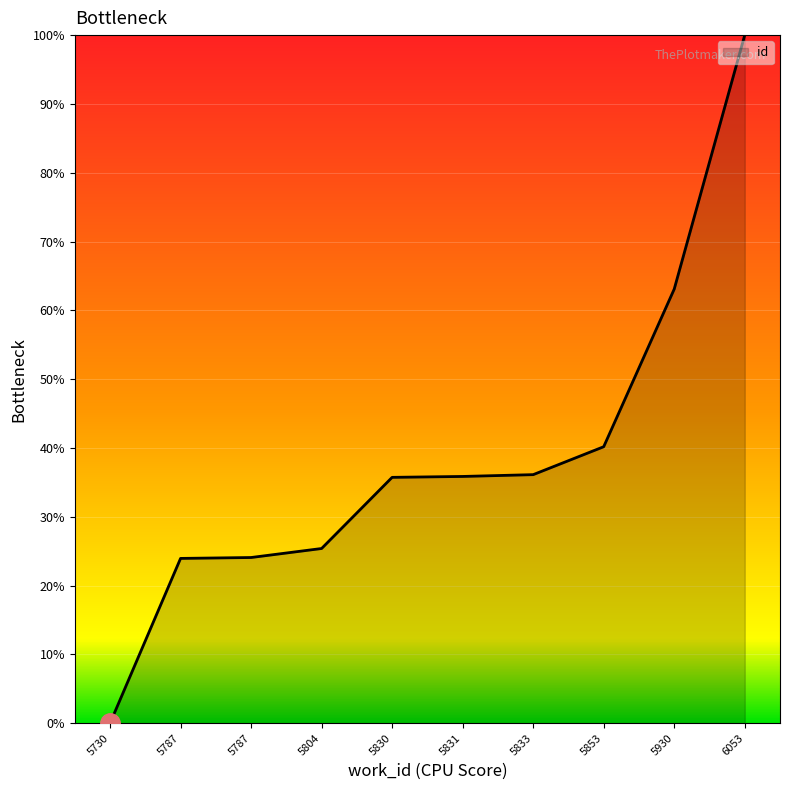

Reading left to right, list all the values displayed in this chart.

0.0	24.0	24.1	25.4	35.7	35.9	36.1	40.2	63.1	100.0